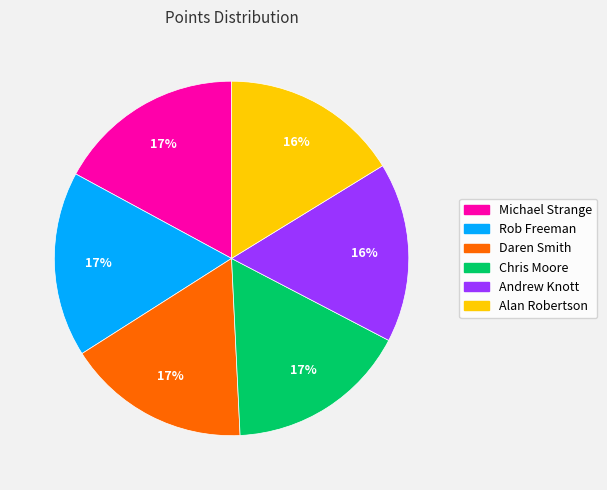

To the nearest percent, what percentage of the pie is Michael Strange?

17%